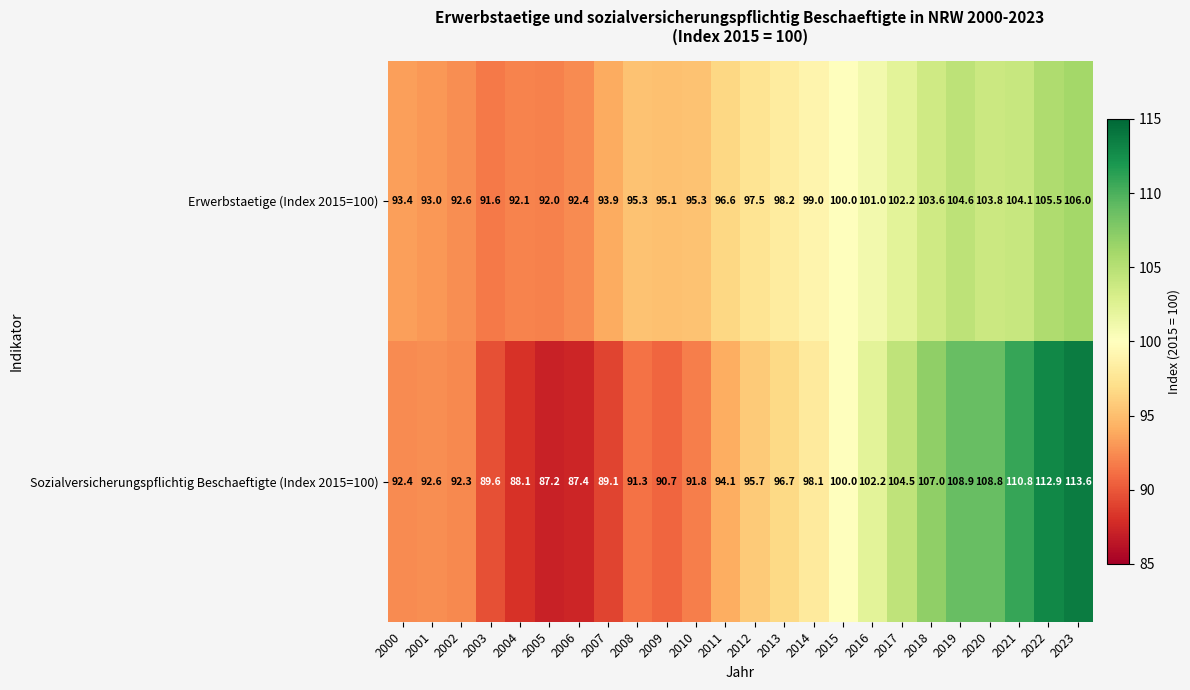

What is the greatest value displayed?

113.6